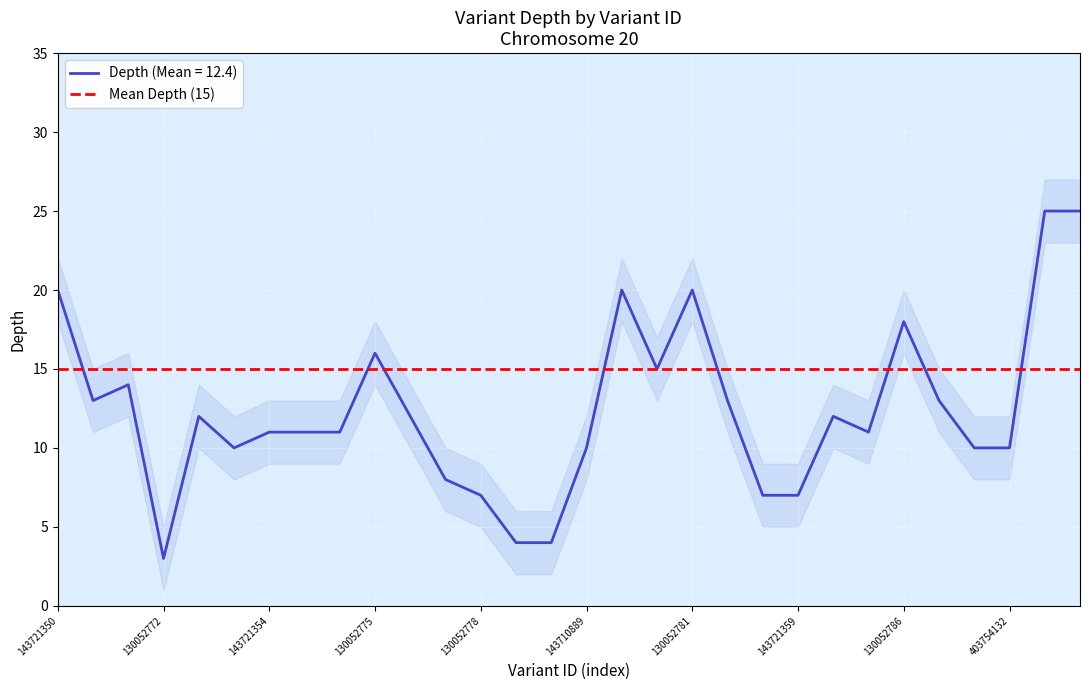

True or false: depth_lower has more than 0 interior local peaks.

True